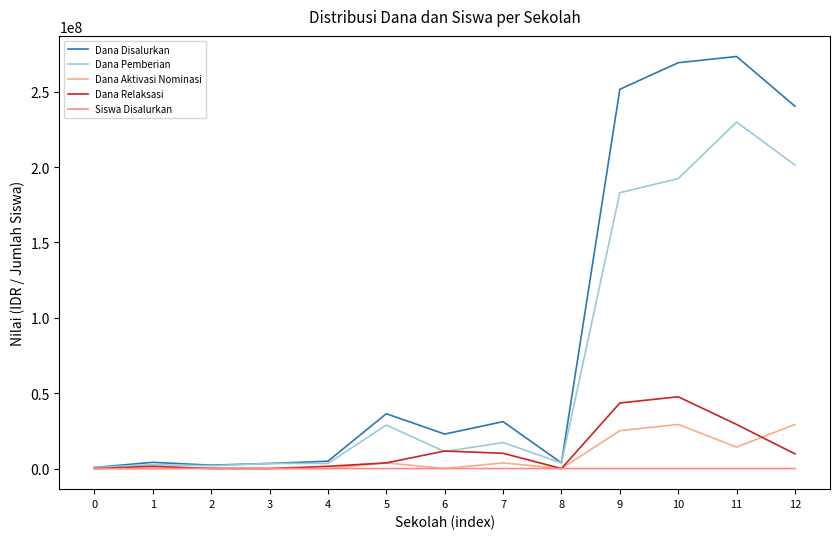

Rank the series by their maximum value, from highest to lowest.

Dana Disalurkan, Dana Pemberian, Dana Relaksasi, Dana Aktivasi Nominasi, Siswa Disalurkan